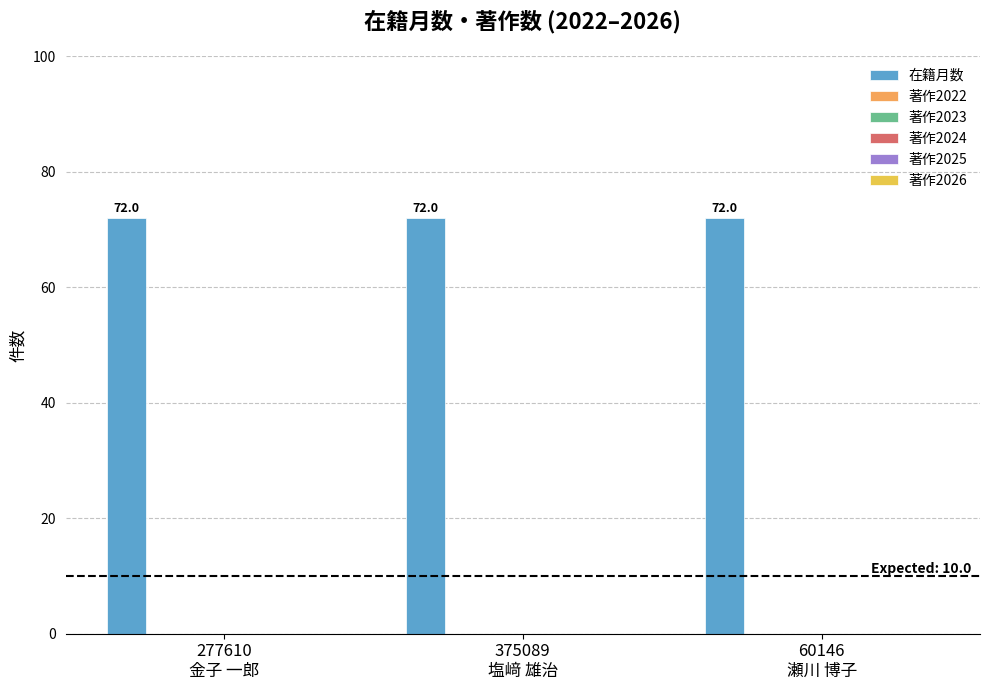

How many bars are there in each group?

6